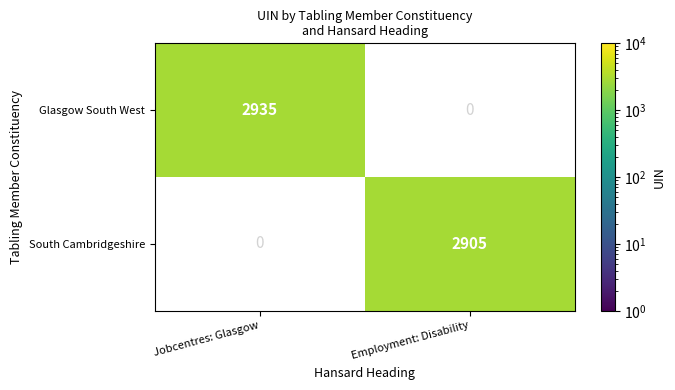

What is the difference between the maximum and minimum values in the Glasgow South West series?

2935